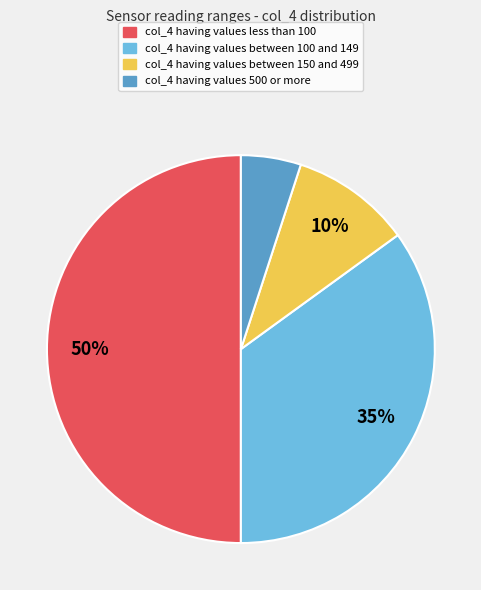

Count the number of slices in the pie.

4